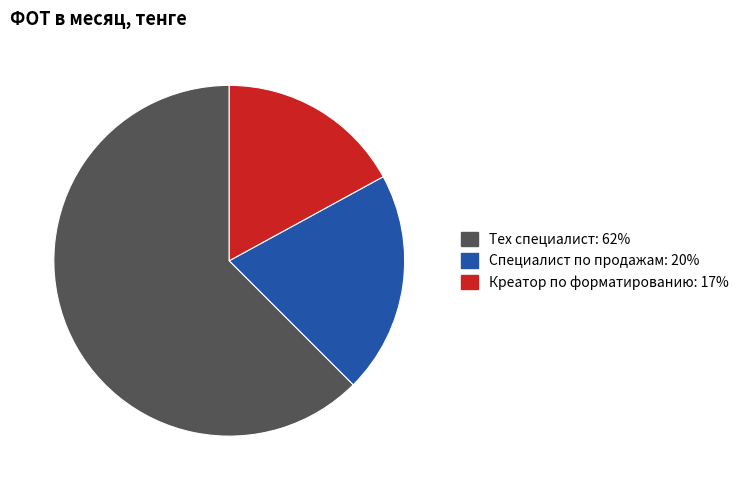

Do Тех специалист and Специалист по продажам together represent more than half of the pie?

Yes